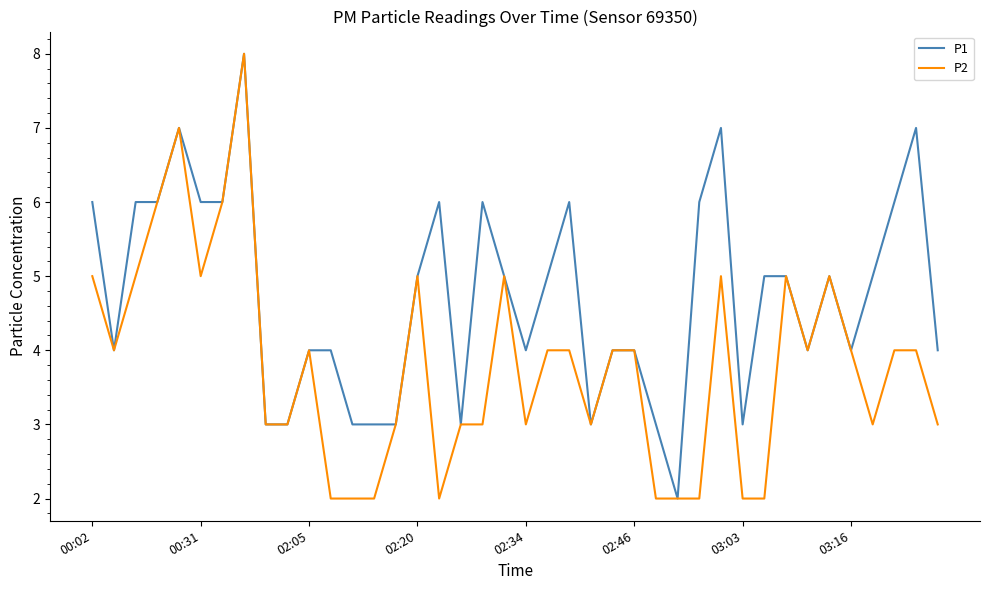

Reading left to right, list all the values displayed in this chart.

P1: 6	4	6	6	7	6	6	8	3	3	4	4	3	3	3	5	6	3	6	5	4	5	6	3	4	4	3	2	6	7	3	5	5	4	5	4	5	6	7	4
P2: 5	4	5	6	7	5	6	8	3	3	4	2	2	2	3	5	2	3	3	5	3	4	4	3	4	4	2	2	2	5	2	2	5	4	5	4	3	4	4	3